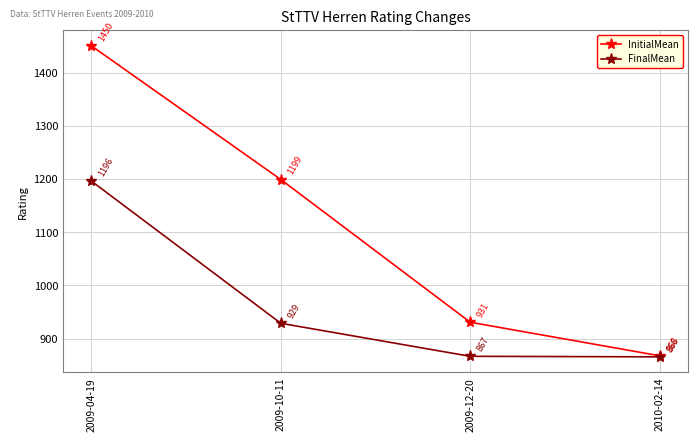

Is the value of FinalMean at 2009-04-19 greater than the value of InitialMean at 2009-12-20?

Yes